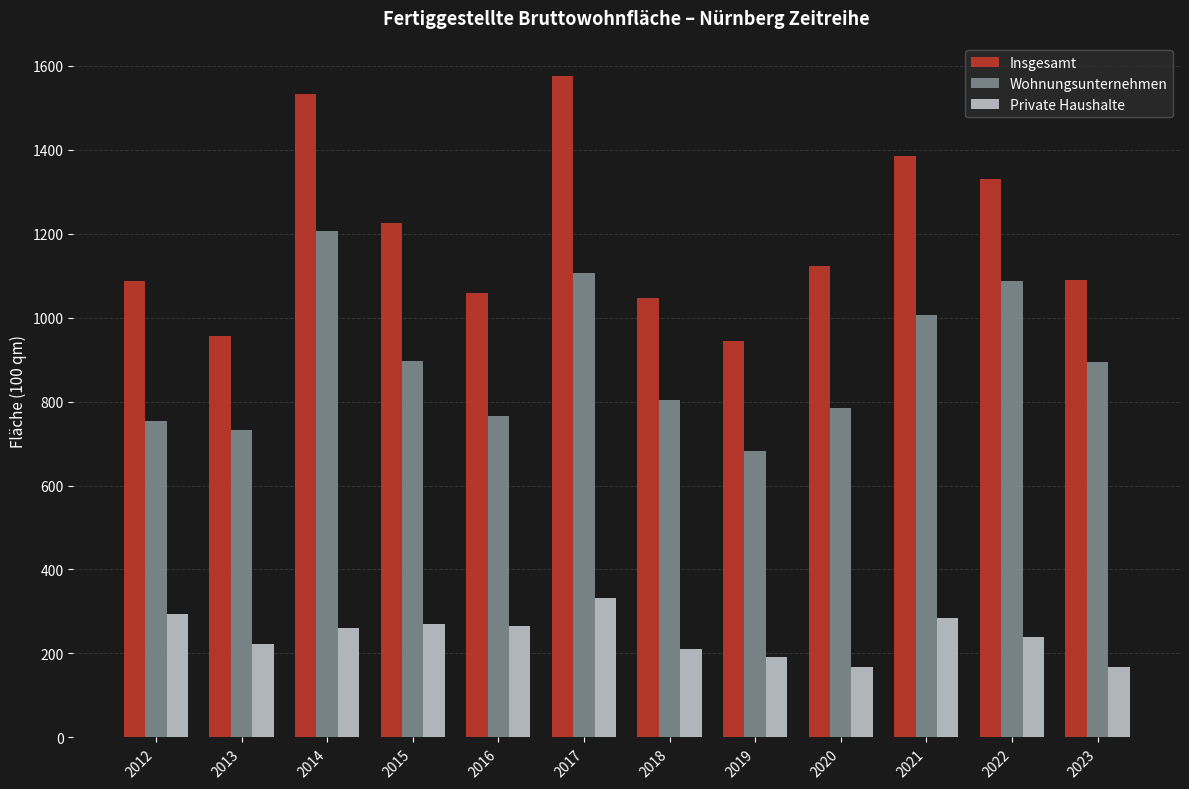

What is the total value across all series at 2017?

3013